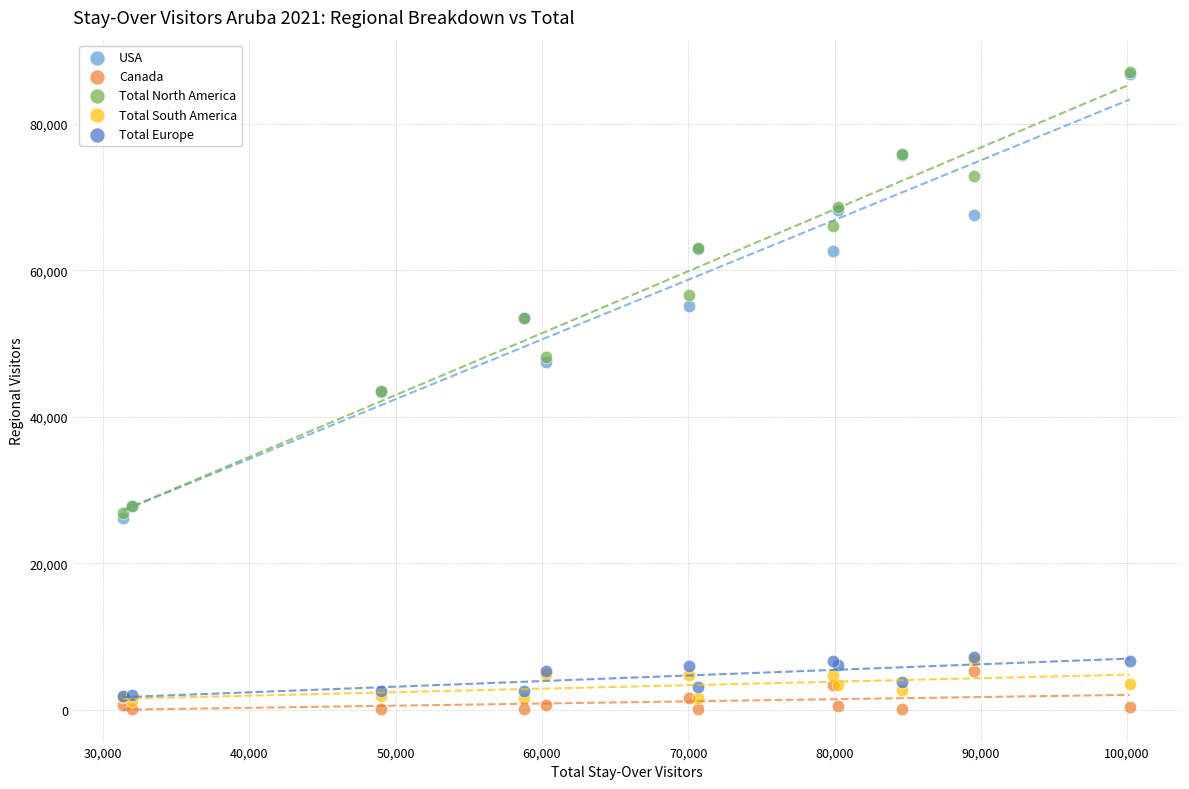

What are all the series names shown in the legend?

USA, Canada, Total North America, Total South America, Total Europe